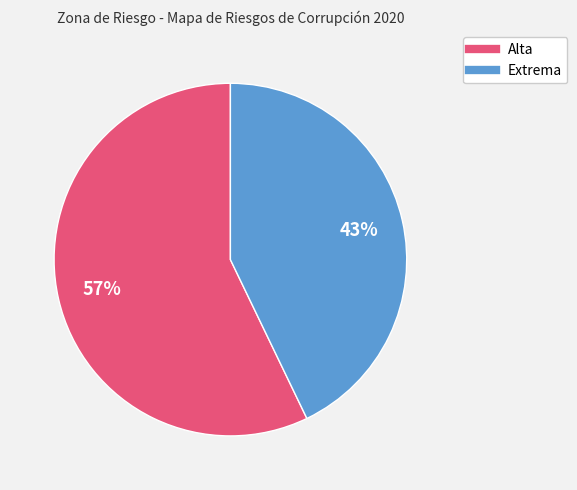

Is there a majority slice in this chart?

Yes